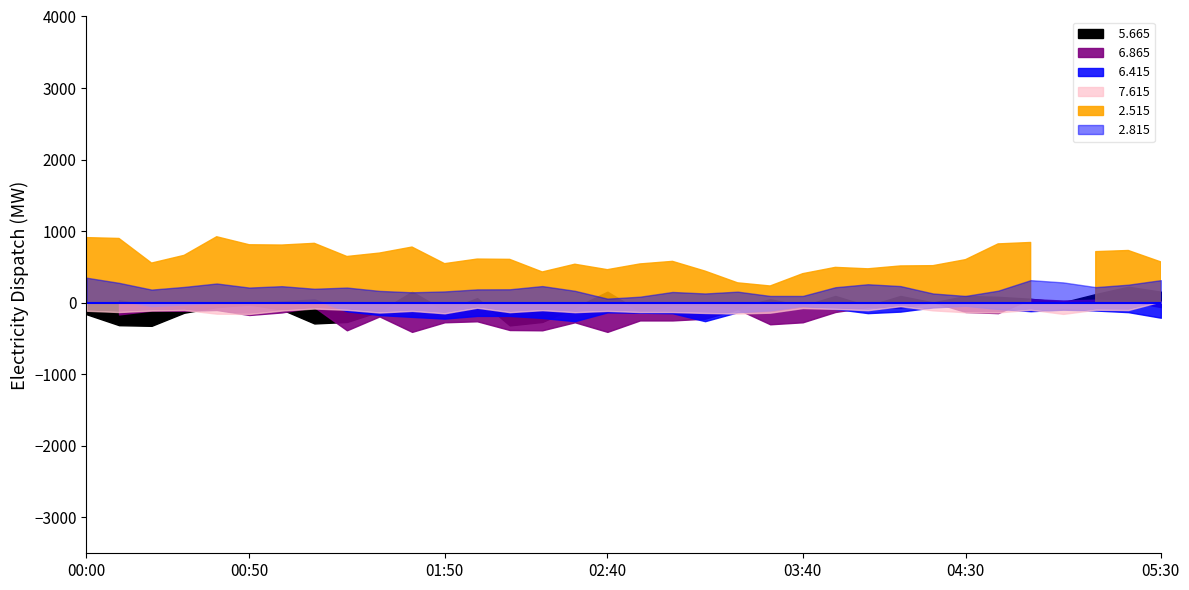

What is the difference between the   2.515 values at 01:40 and 05:00?

918.9